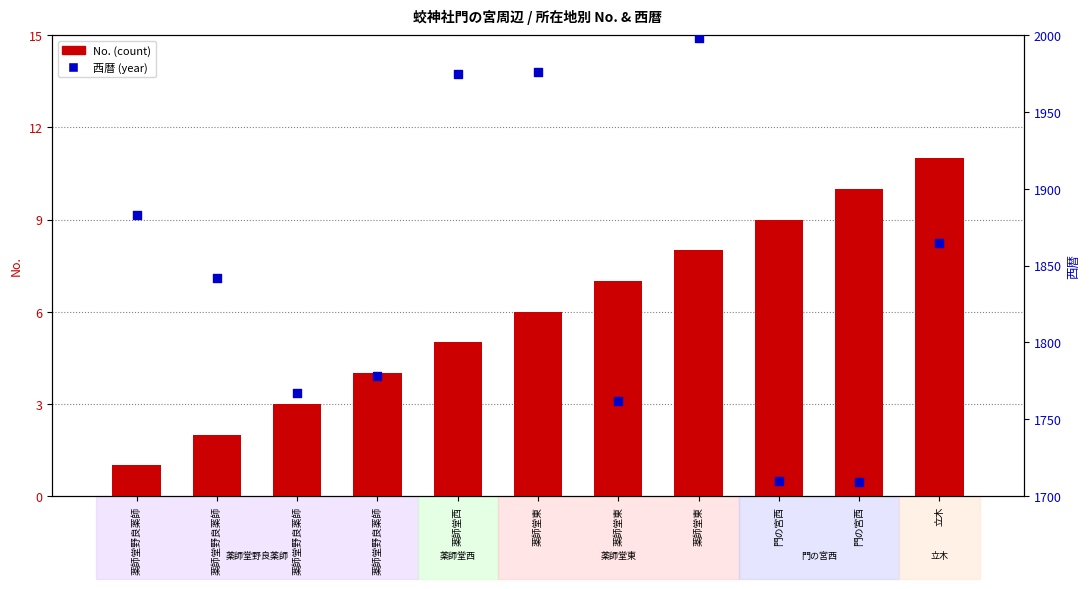

Is the value of 西暦 at 門の宮西 greater than the value of No. at 薬師堂野良薬師?

Yes